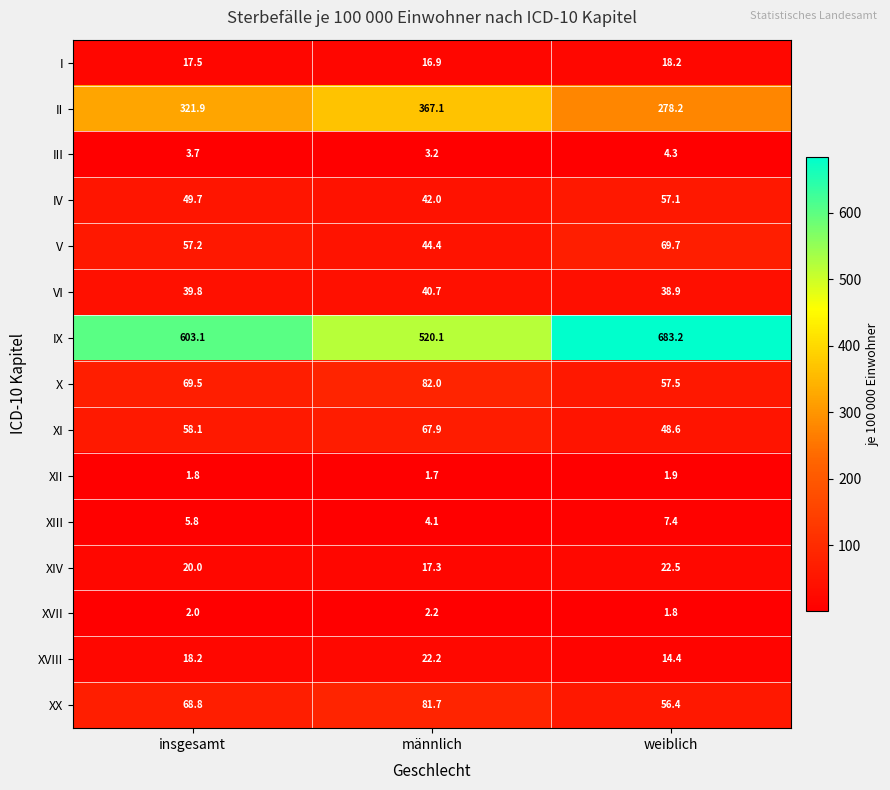

Which label corresponds to the largest value in the chart?

weiblich